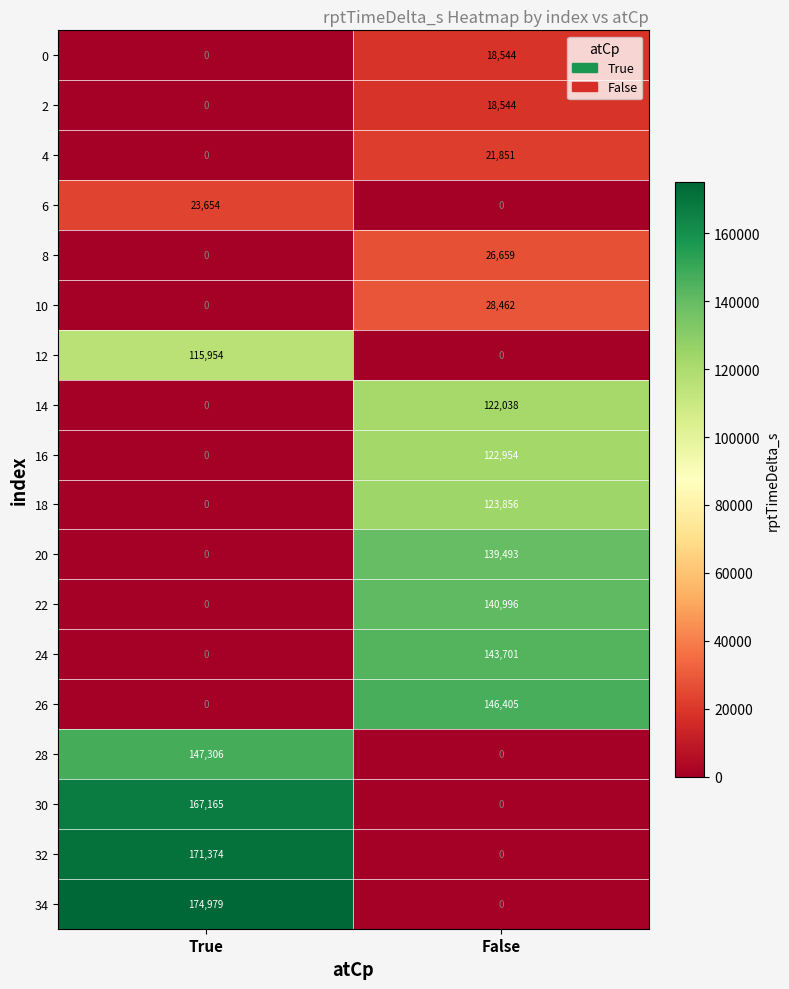

Is the value of 30 at True greater than the value of 26 at True?

Yes